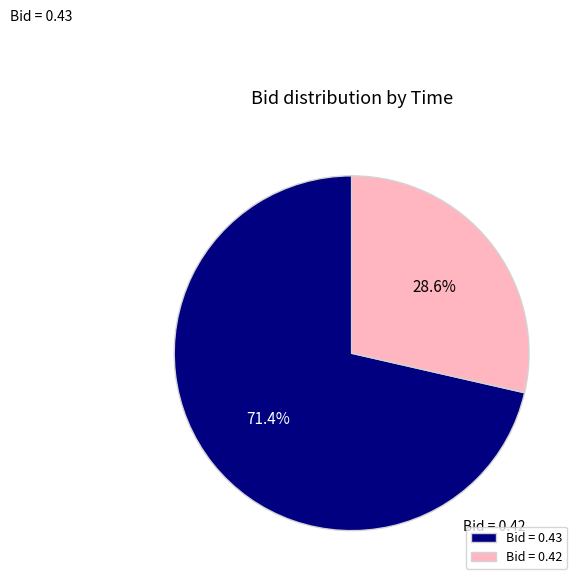

What is the largest slice in the pie chart?

Bid = 0.43